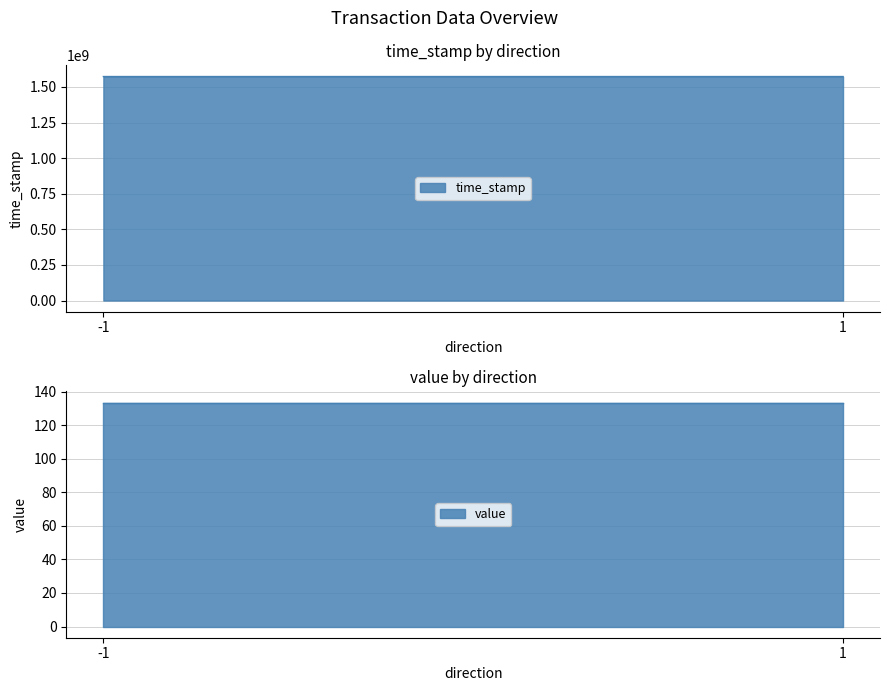

Count the time_stamp values in the range 1573176948 to 1573253735.

2